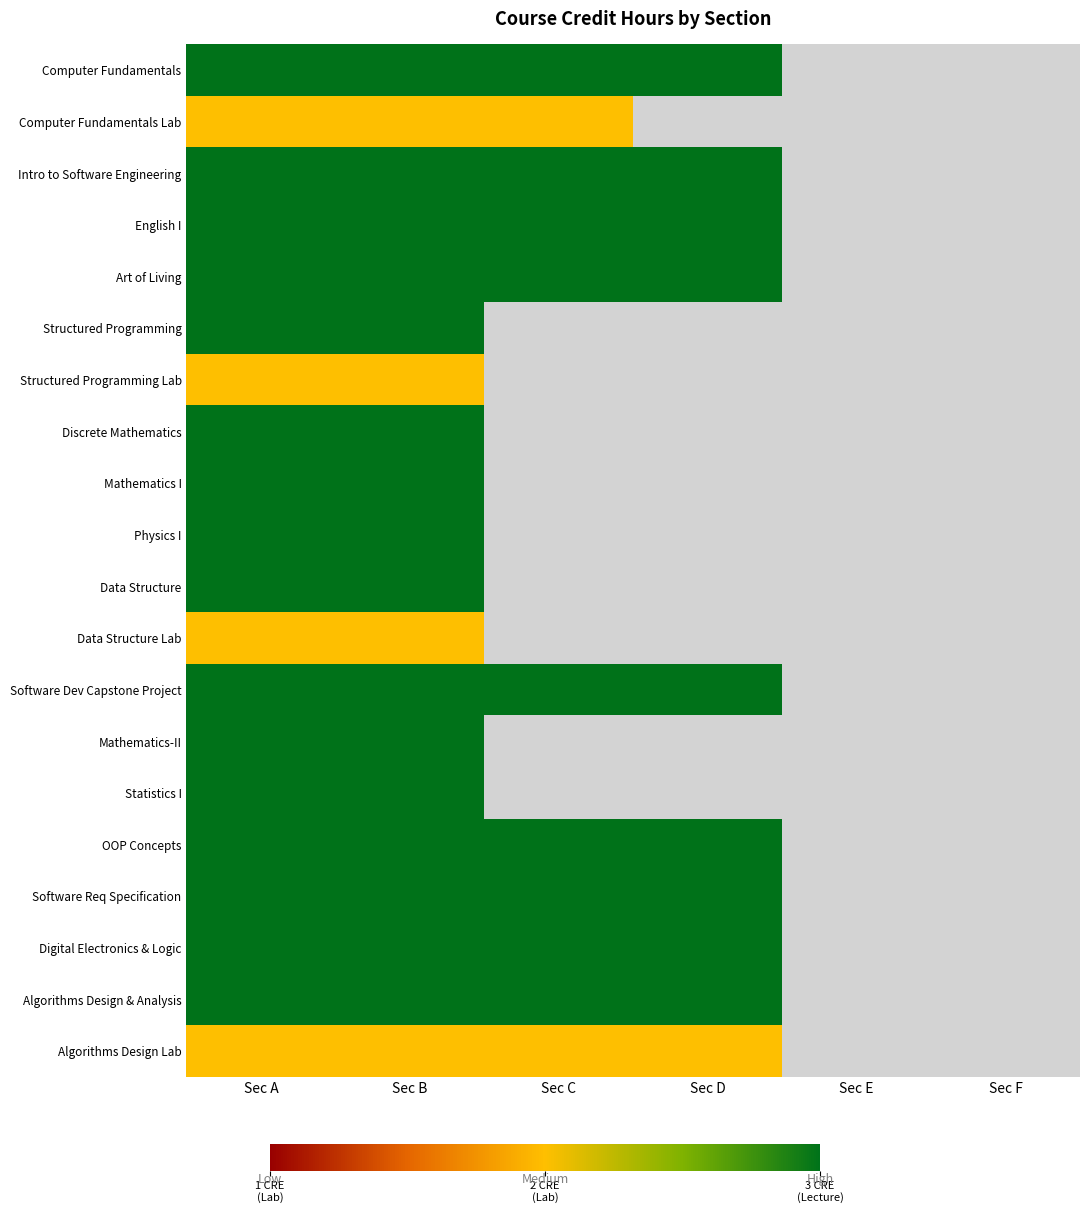

Count the number of categories in the chart.

6